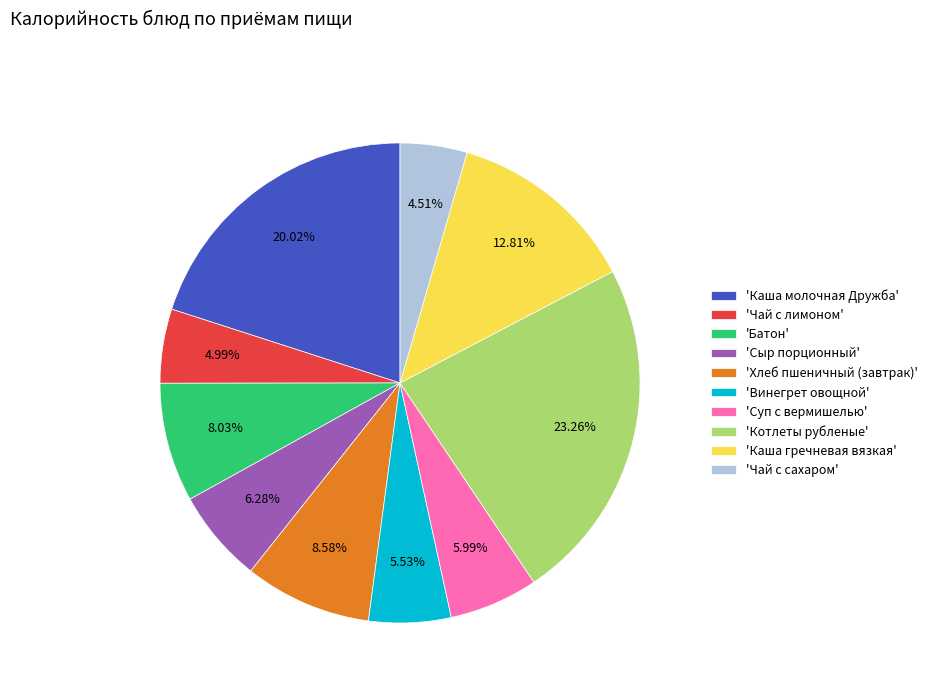

Is the sum of 'Сыр порционный' and 'Каша молочная Дружба' greater than half?

No